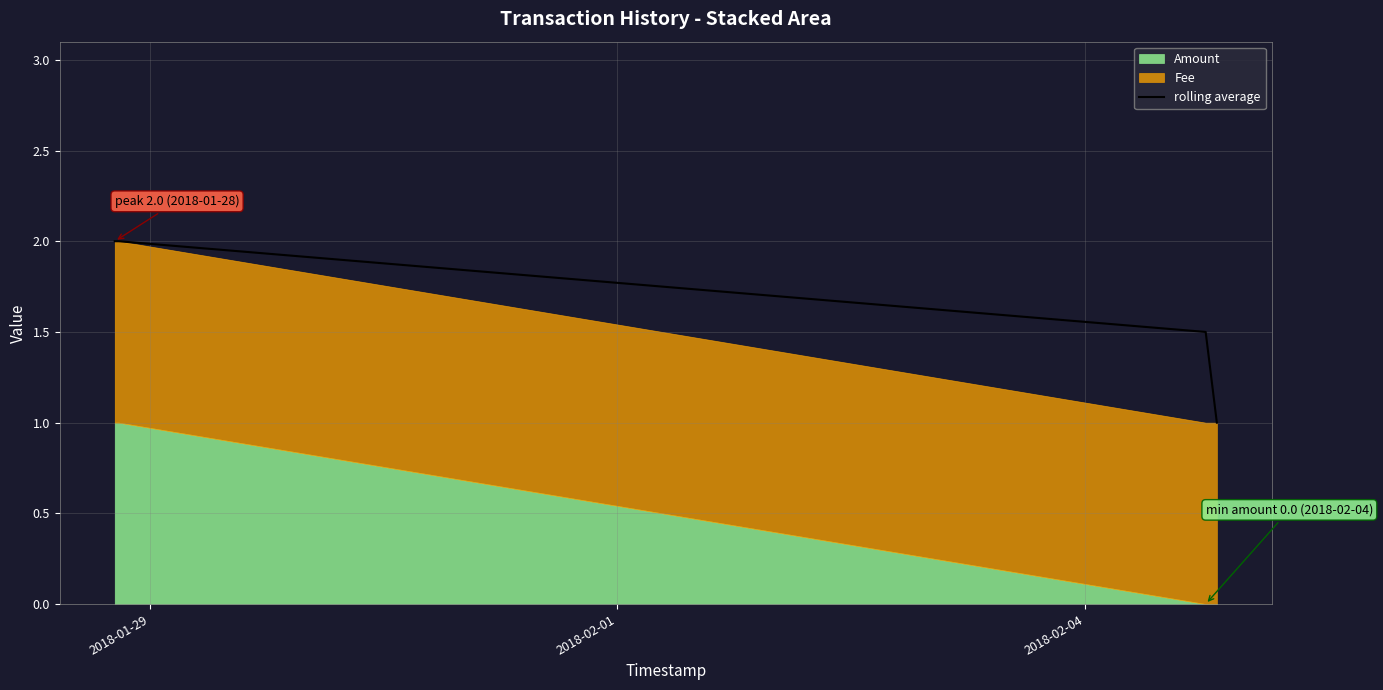

What is the difference between the maximum and minimum values?

1.0